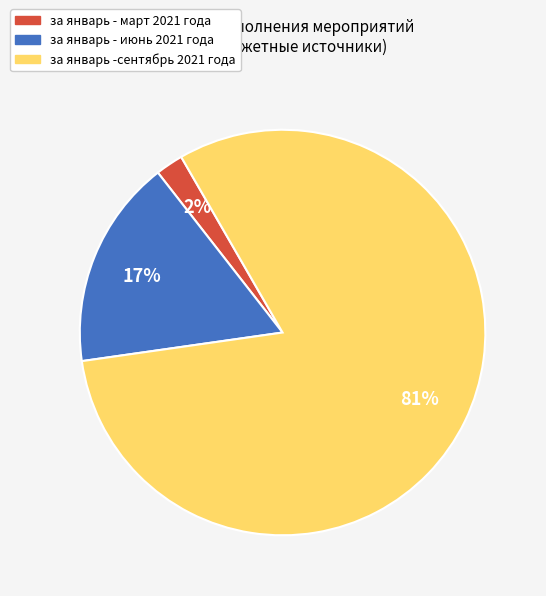

Which category has the smallest portion of the pie?

за январь - март 2021 года